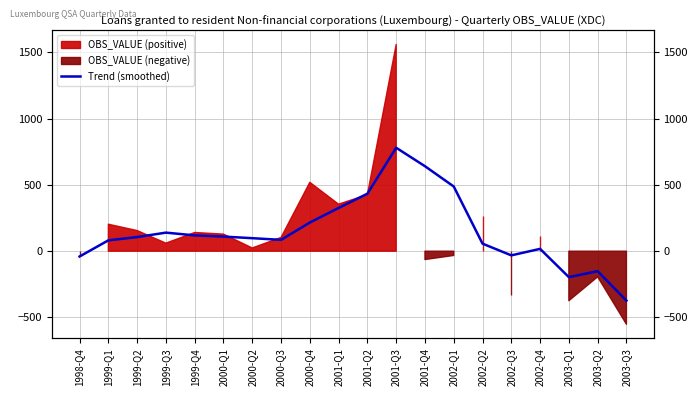

Where is the first local minimum?

2000-Q3